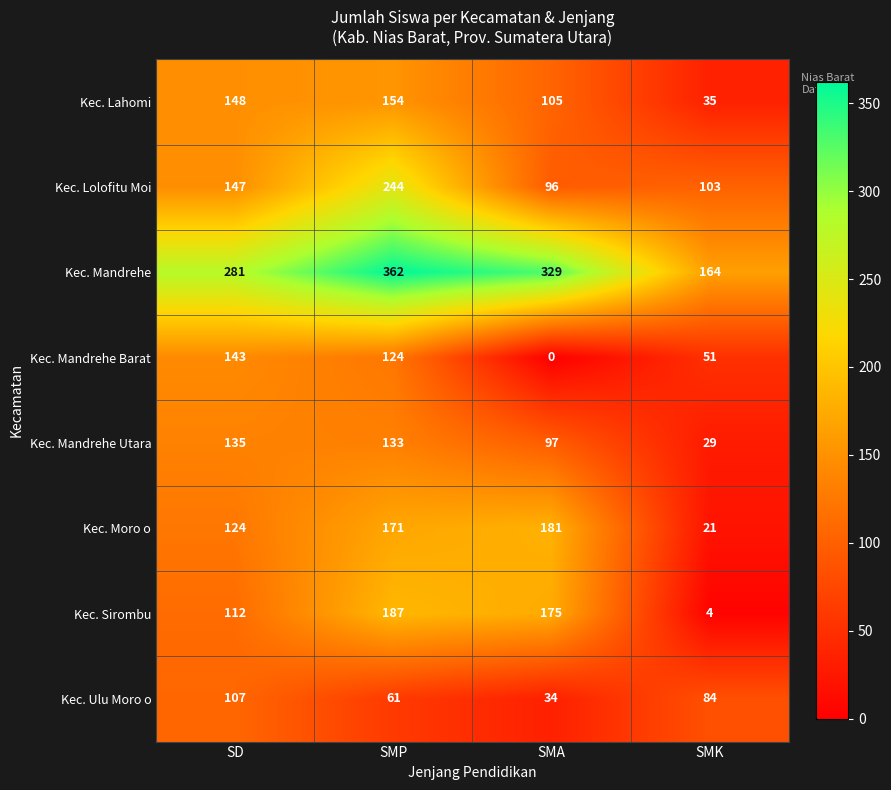

At which label does Kec. Sirombu reach its peak?

SMP